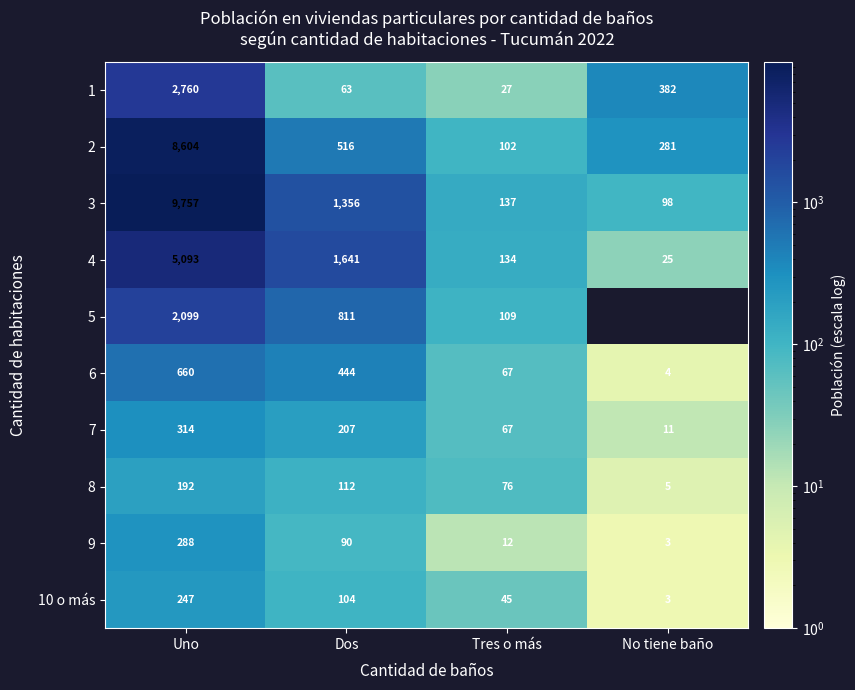

At which label does 8 reach its minimum?

No tiene baño